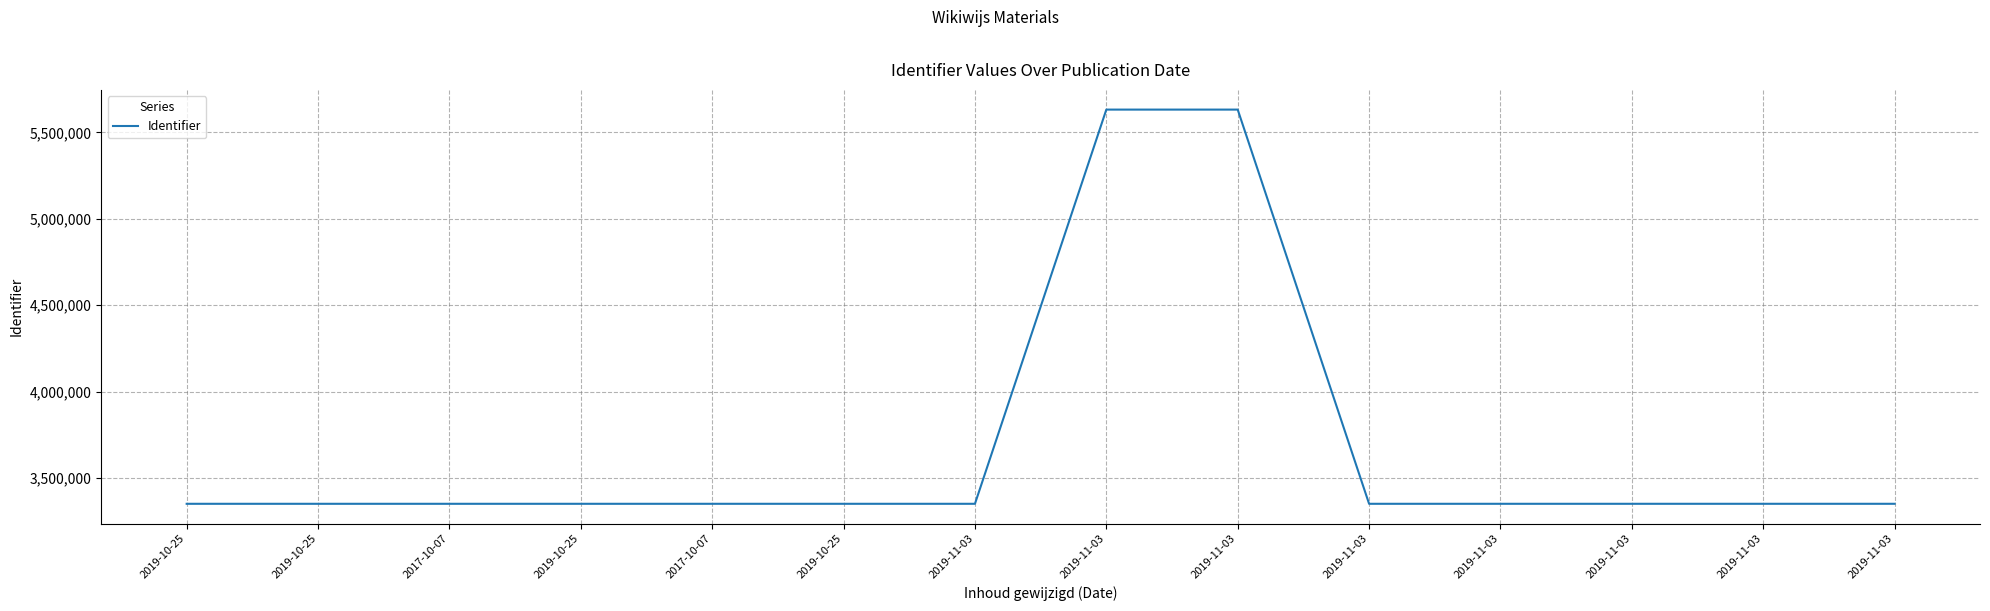

How many lines are shown in the chart?

1